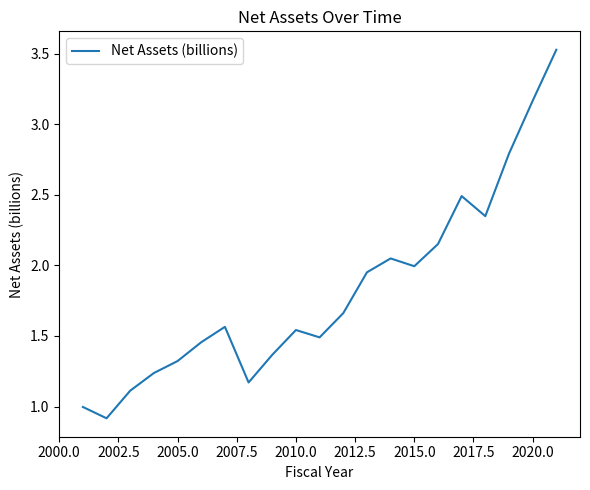

What is the difference between the maximum and minimum values?

2.6